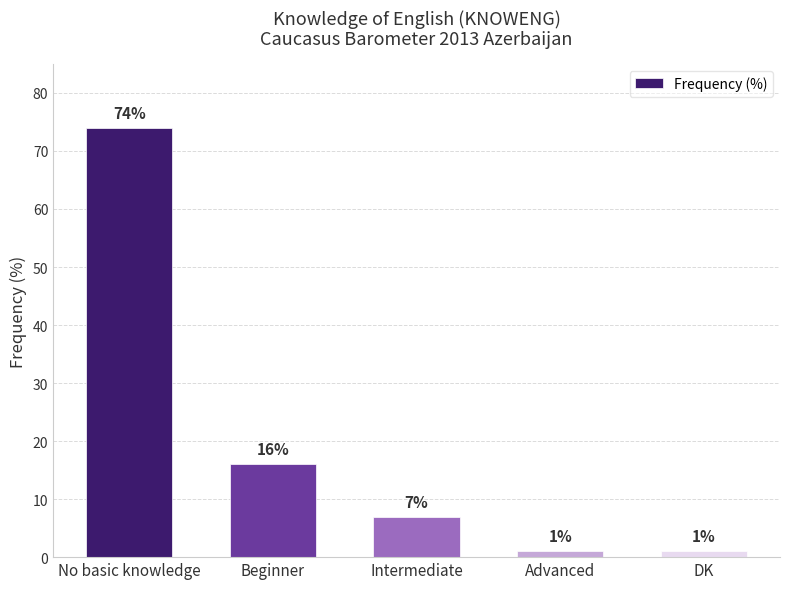

What is the label of the 5th bar from the right?

No basic knowledge